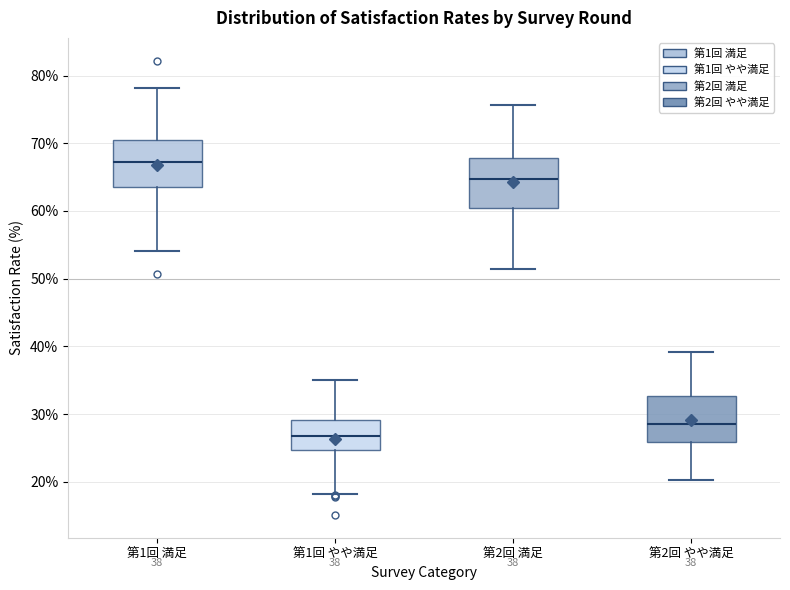

Which box has the highest median line?

第1回 満足